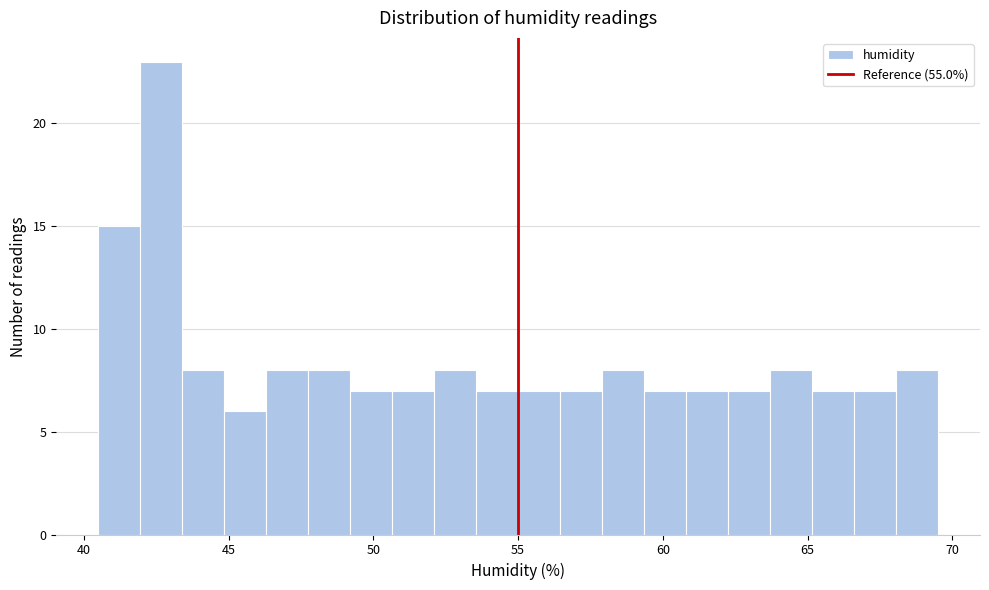

Read against the x-axis, roughly where is the centre of the tallest bar?

42.5